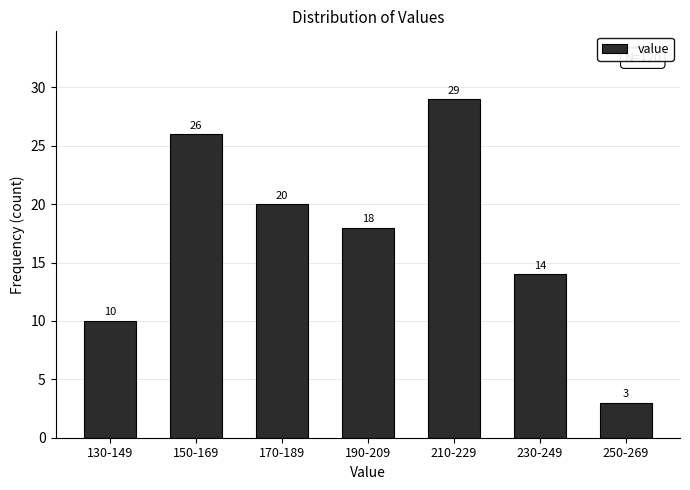

Reading left to right, list all the values displayed in this chart.

130-149=10	150-169=26	170-189=20	190-209=18	210-229=29	230-249=14	250-269=3